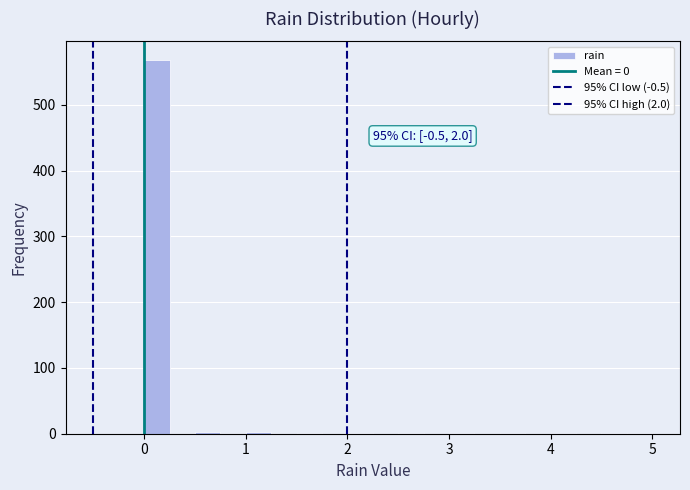

Read against the x-axis, roughly where is the centre of the tallest bar?

0.1